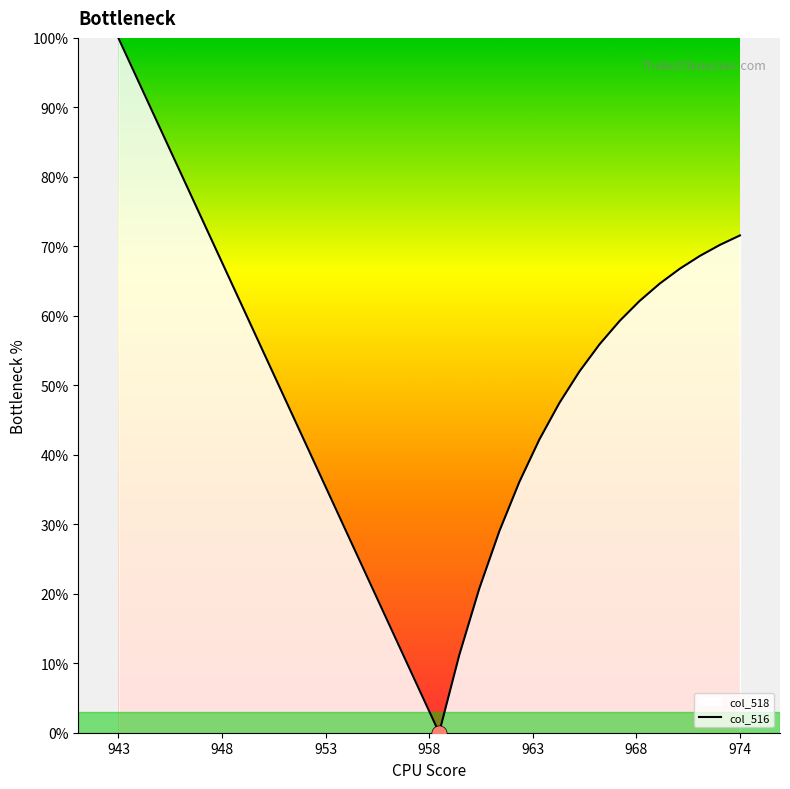

What is the difference between the maximum and minimum values?

100.0